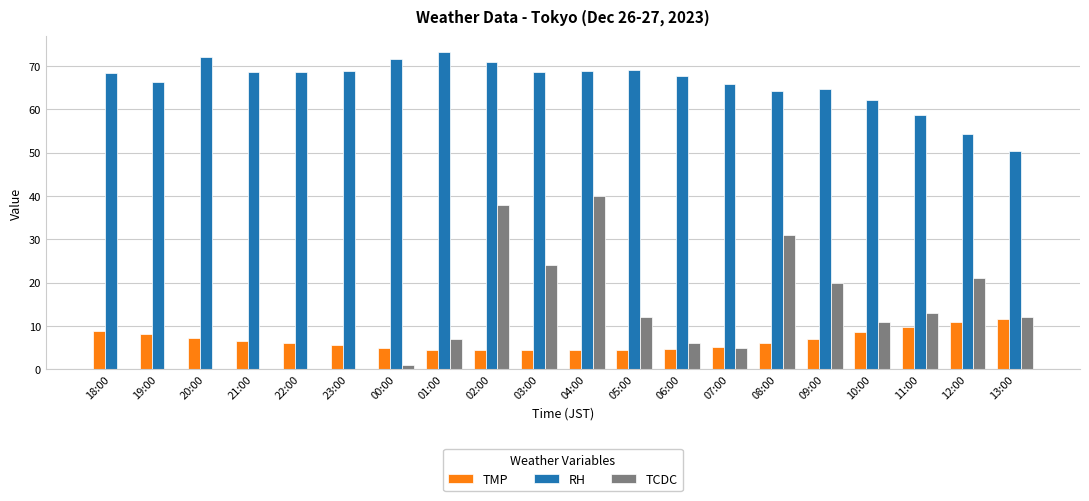

Which series changed the most between 06:00 and 09:00?

TCDC